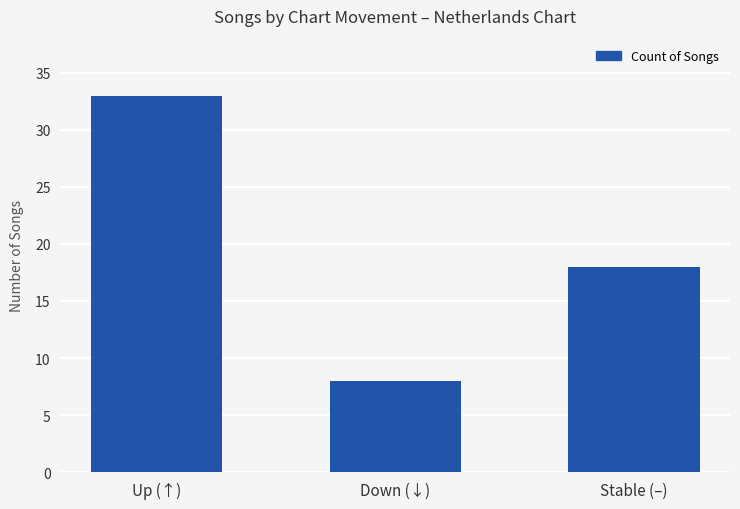

At which label does the data first exceed 18?

Up (↑)